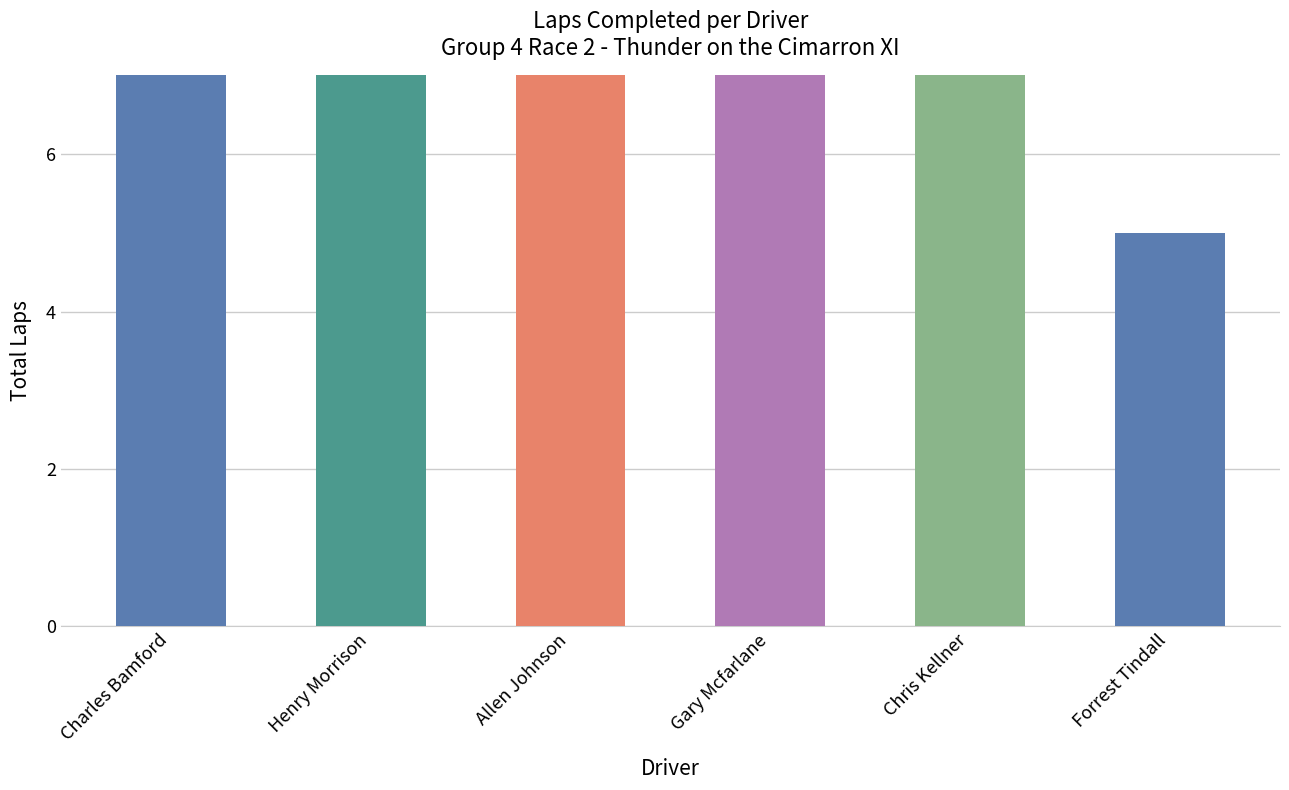

Where does the data first go above 5?

Charles Bamford